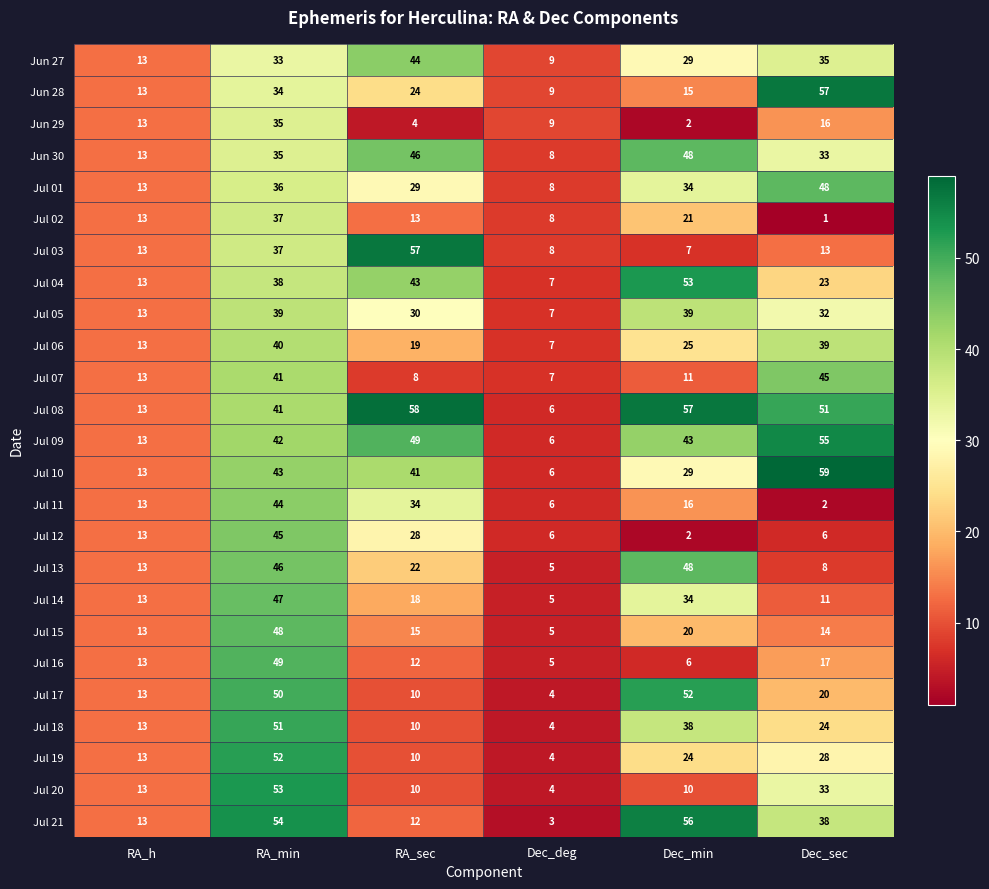

Which category has the highest value across all series?

Dec_sec